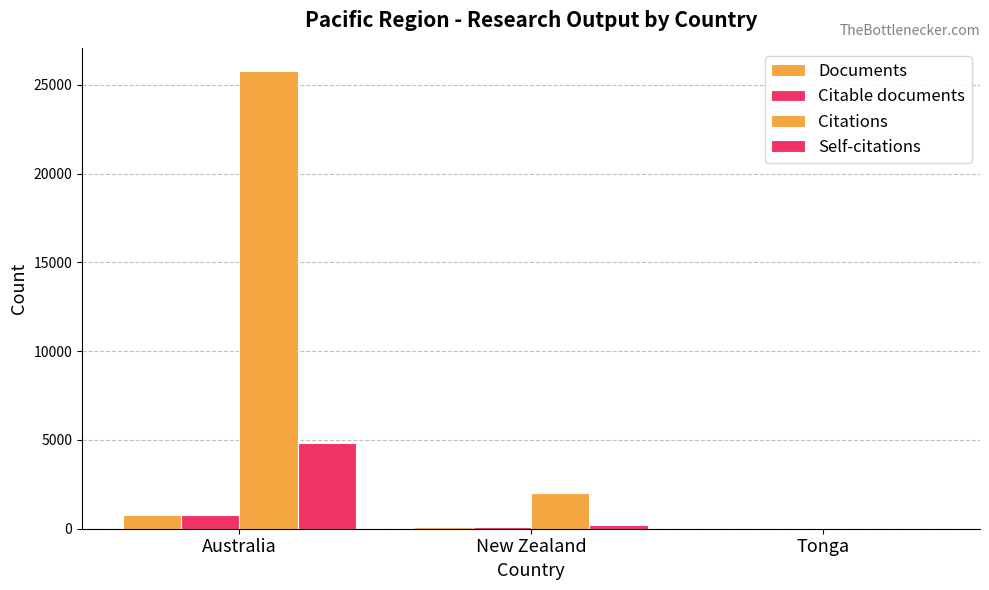

At which category does the chart reach its minimum across all series?

Tonga